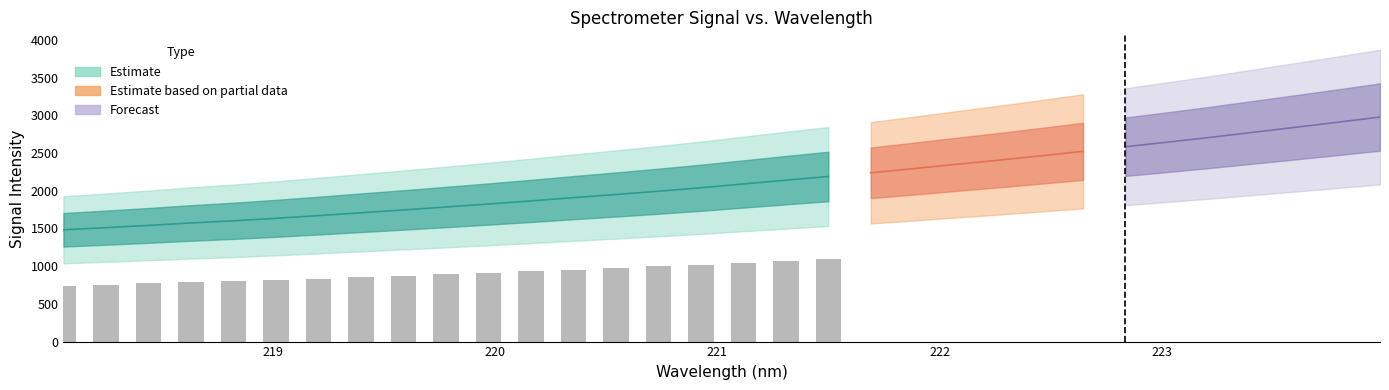

The chart shows a value of 1572.8 at 3. True or false?

True